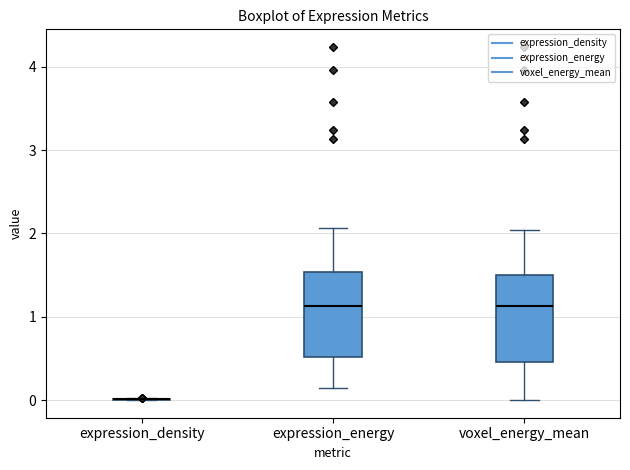

Reading left to right, read every box against the y-axis: the position of its median line, the range the box covers, and the ends of its whiskers. The values are not printed on the chart, so give them approximately, as read against the axis.

expression_density: box collapsed to a line at 0.0, whiskers 0.0 to 0.0
expression_energy: median 1.1, box 0.5 to 1.5, whiskers 0.1 to 2.1
voxel_energy_mean: median 1.1, box 0.5 to 1.5, whiskers 0.0 to 2.0